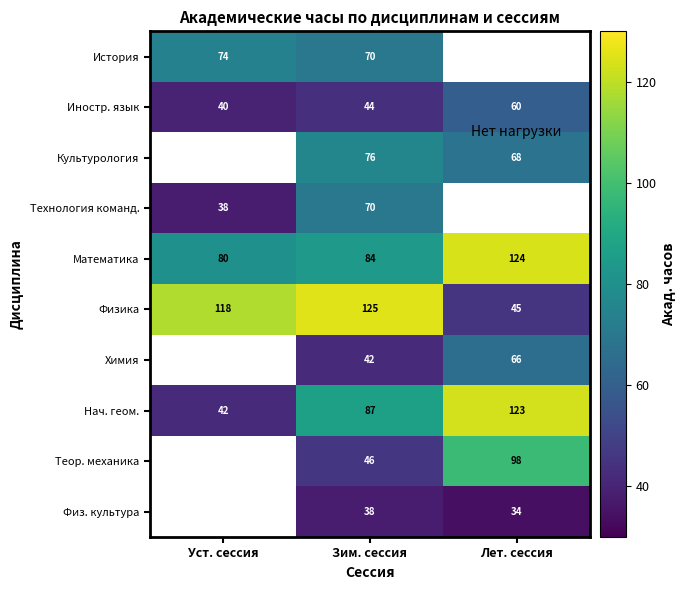

What is the difference between the Иностр. язык values at Уст. сессия and Зим. сессия?

4